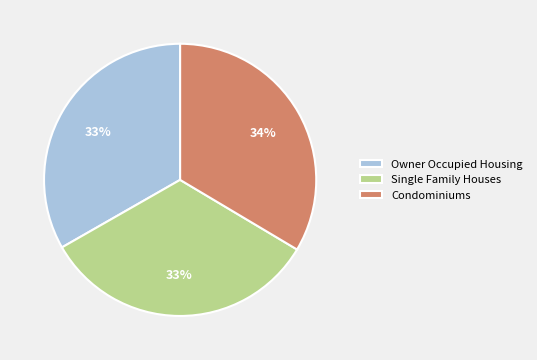

Do Single Family Houses and Owner Occupied Housing together represent more than half of the pie?

Yes